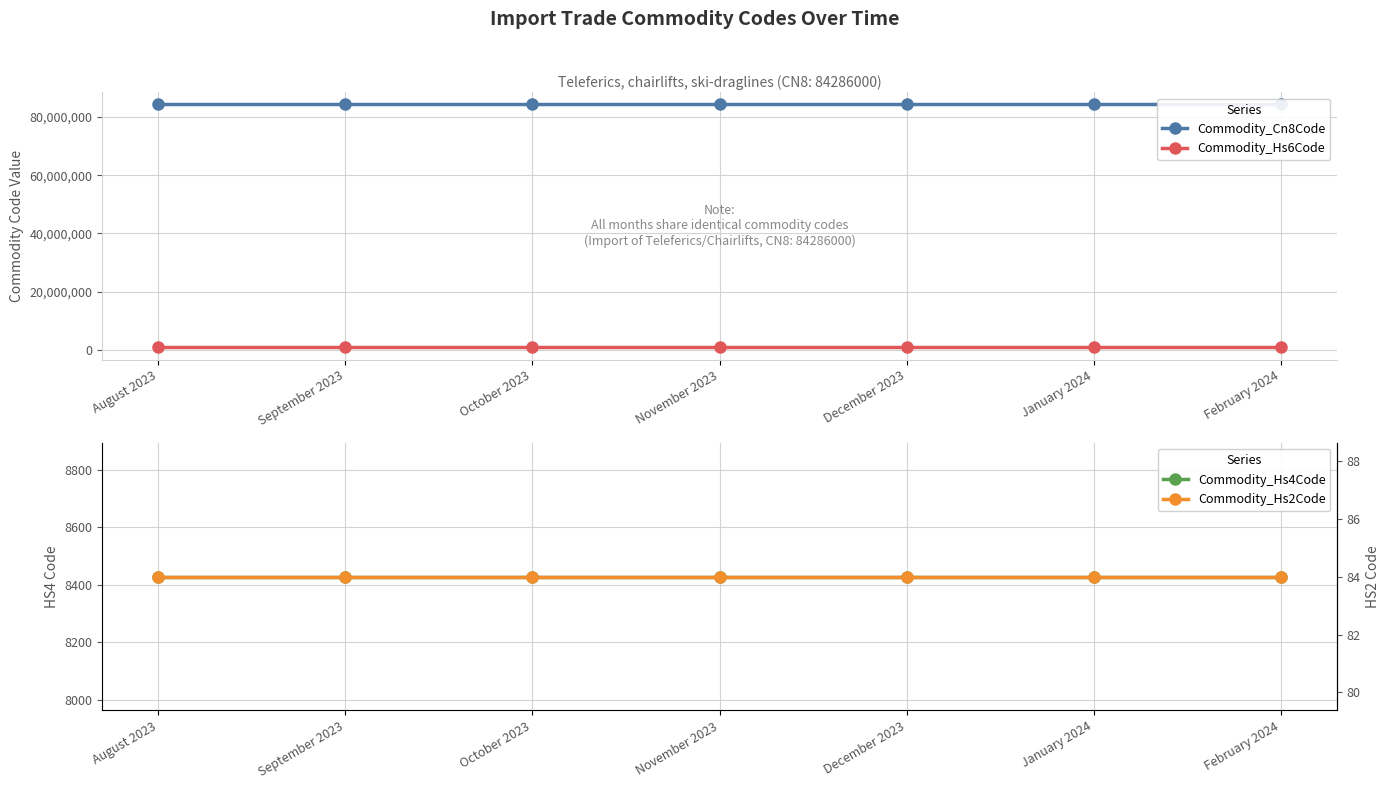

True or false: Commodity_Hs2Code and Commodity_Hs4Code cross at least once.

False